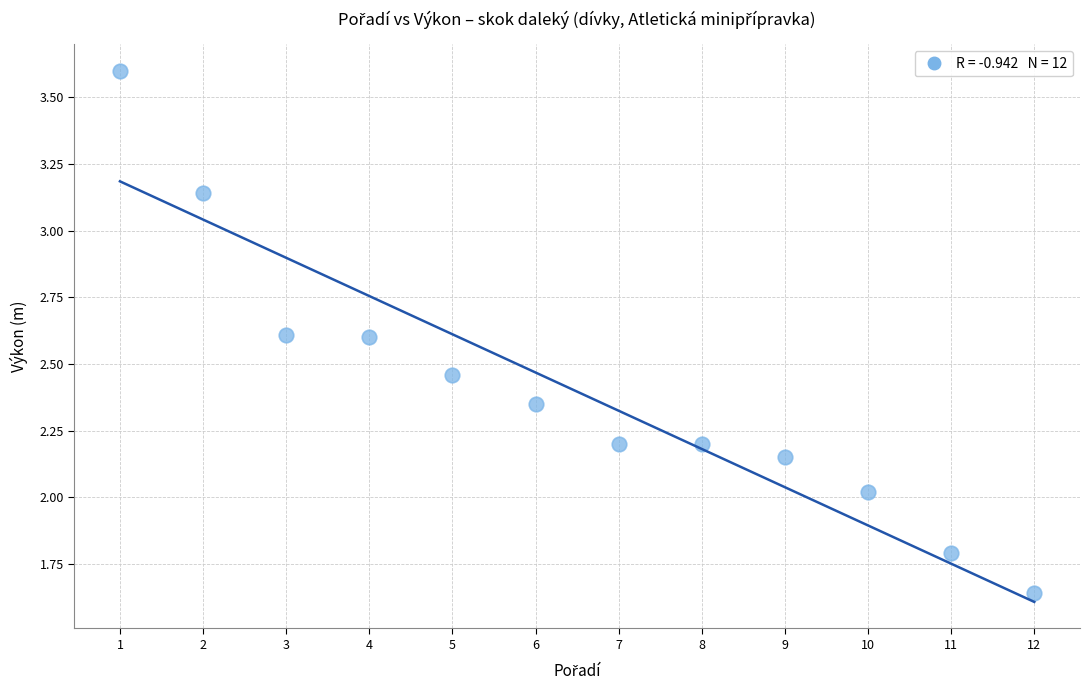

What is the range of X values (max minus min)?

11.0